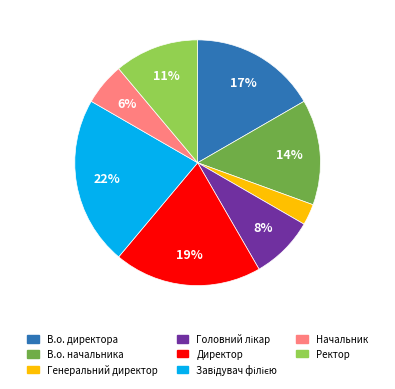

The В.о. директора slice represents 17% of the pie. True or false?

True